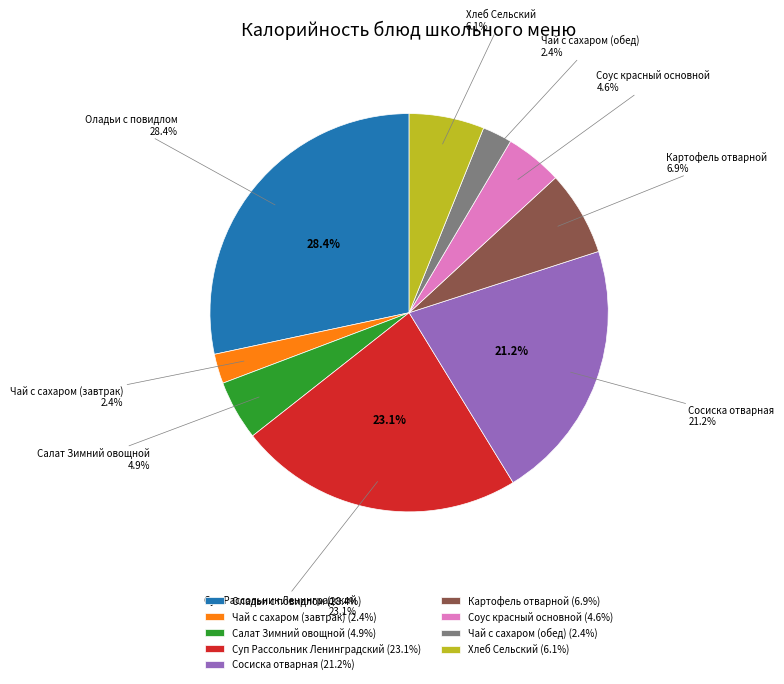

To the nearest percent, what is the difference between the Салат Зимний овощной and Чай с сахаром (завтрак) slice percentages?

2%